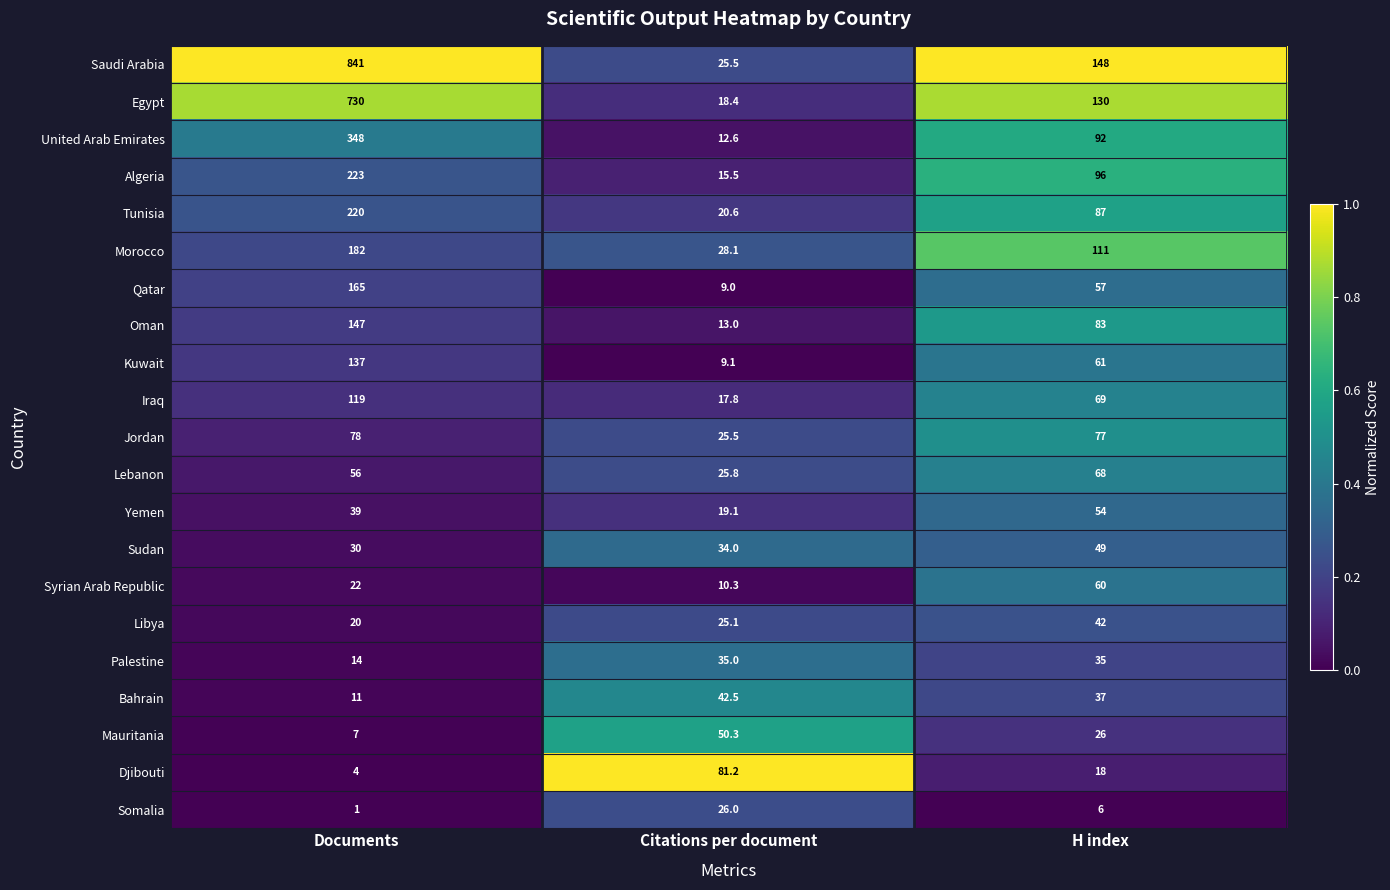

Which label corresponds to the largest value in the chart?

Documents